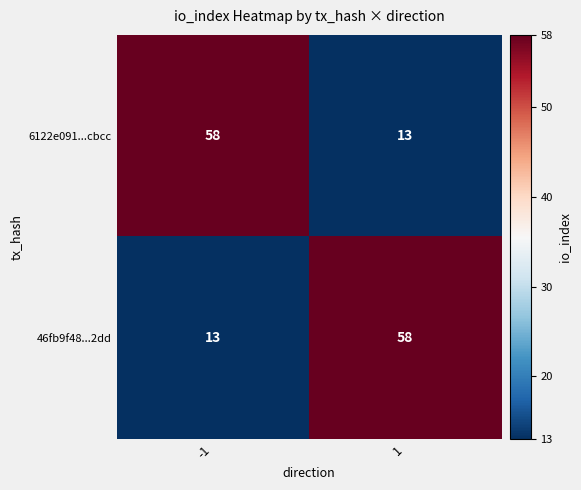

How many data points in 46fb9f48...2dd are less than 58?

1